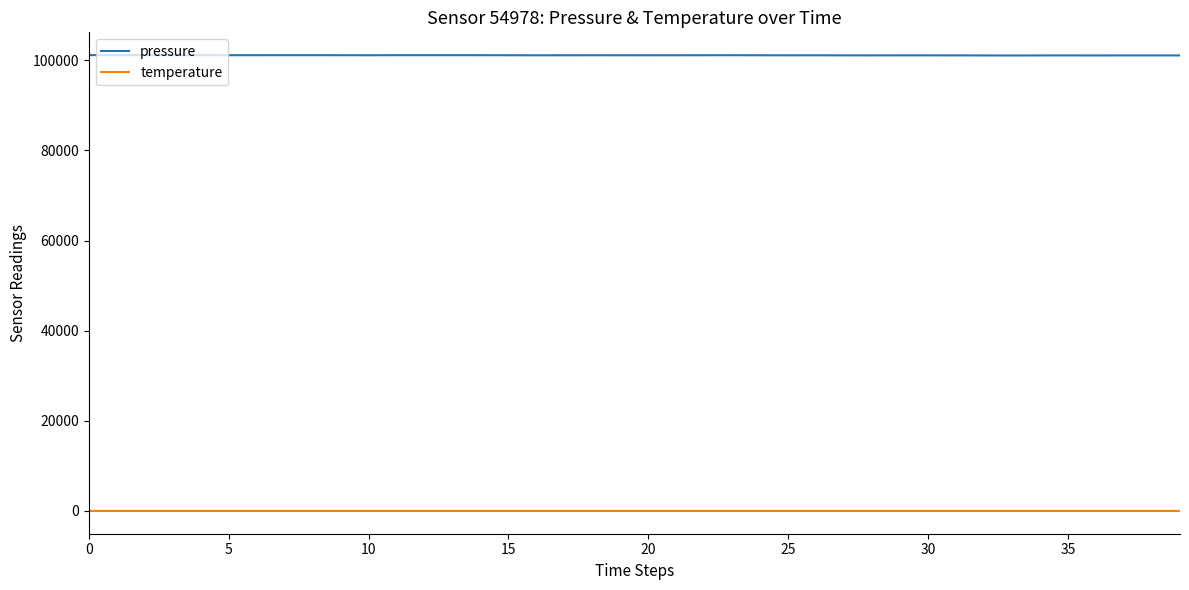

What is the minimum value for pressure?

101065.5